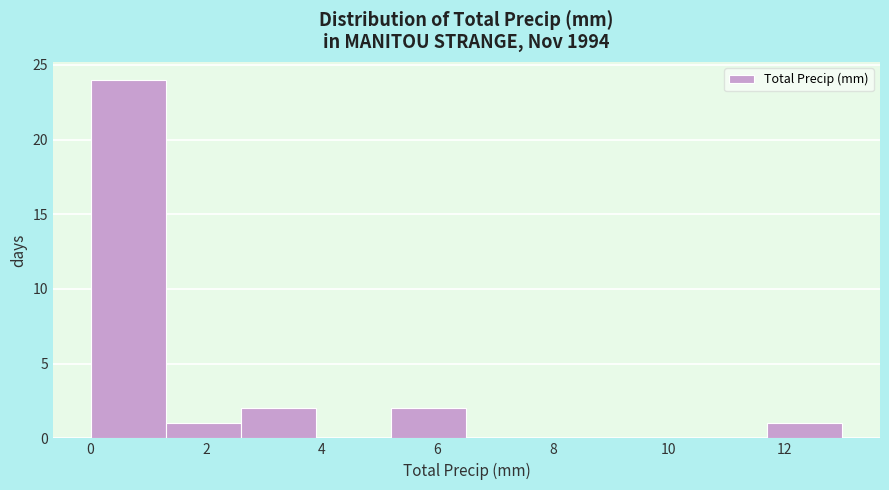

Over which range of the x-axis is the bar tallest?

0.0 to 1.3